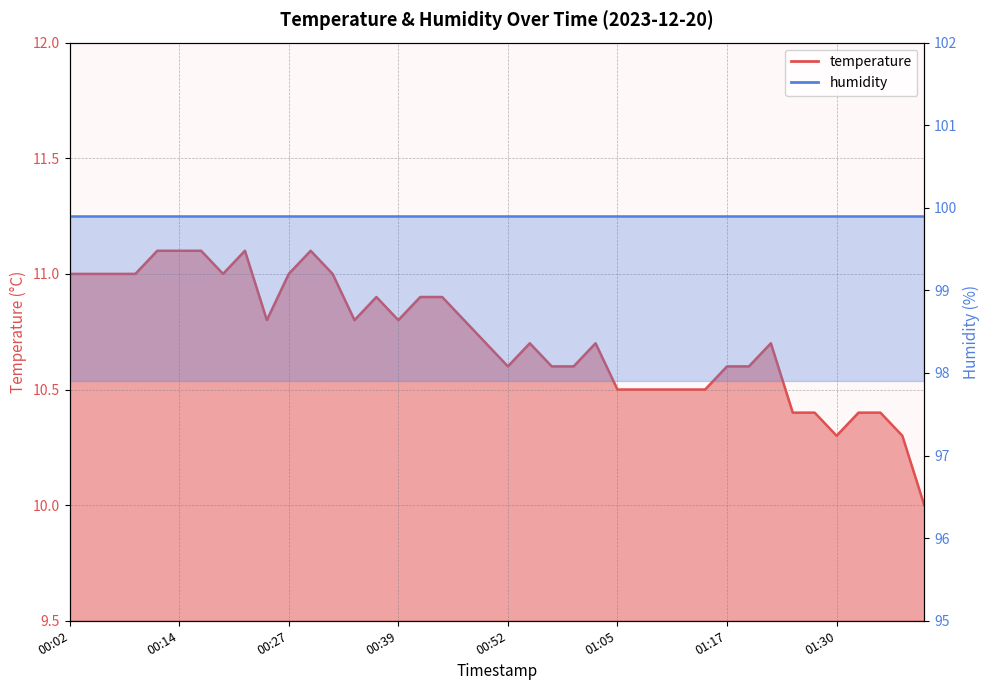

At which label is the value closest to 10?

01:43